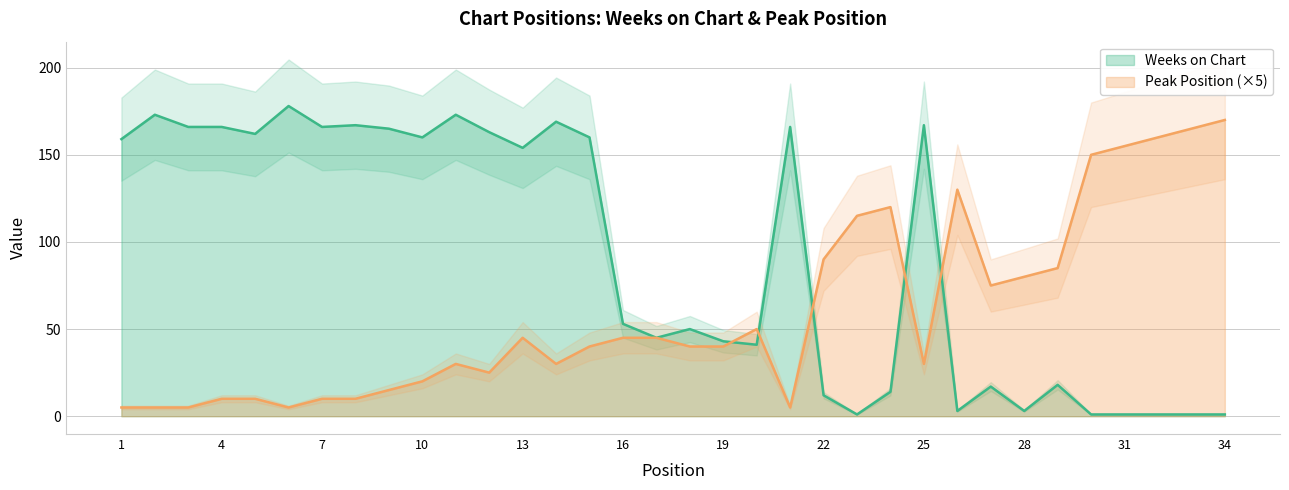

What is the value of the Weeks on Chart point at the 4th from the left?

166